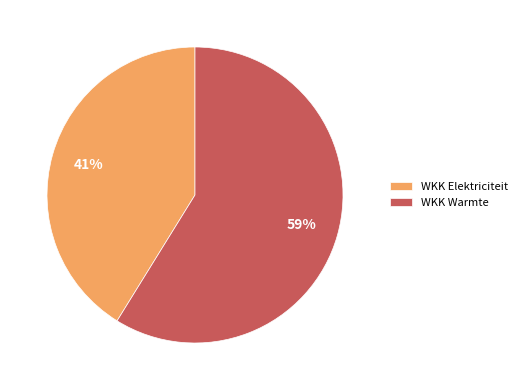

The WKK Elektriciteit slice represents 30% of the pie. True or false?

False